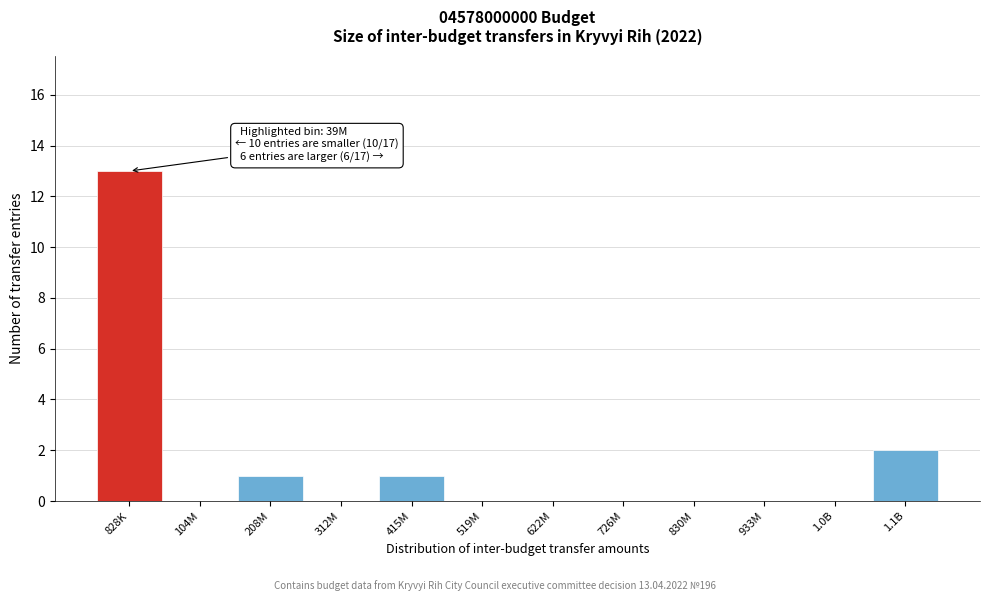

Reading left to right, what are all the values shown in this chart?

828K=13	104M=0	208M=1	312M=0	415M=1	519M=0	622M=0	726M=0	830M=0	933M=0	1.0B=0	1.1B=2